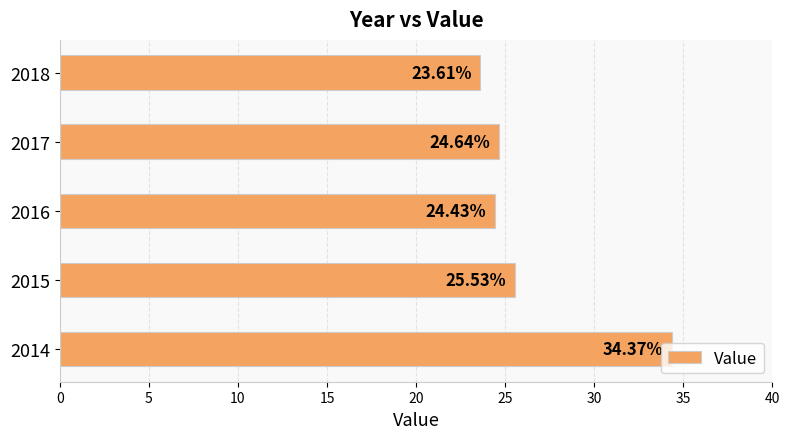

What is the difference between the values at 2016 and 2015?

1.1